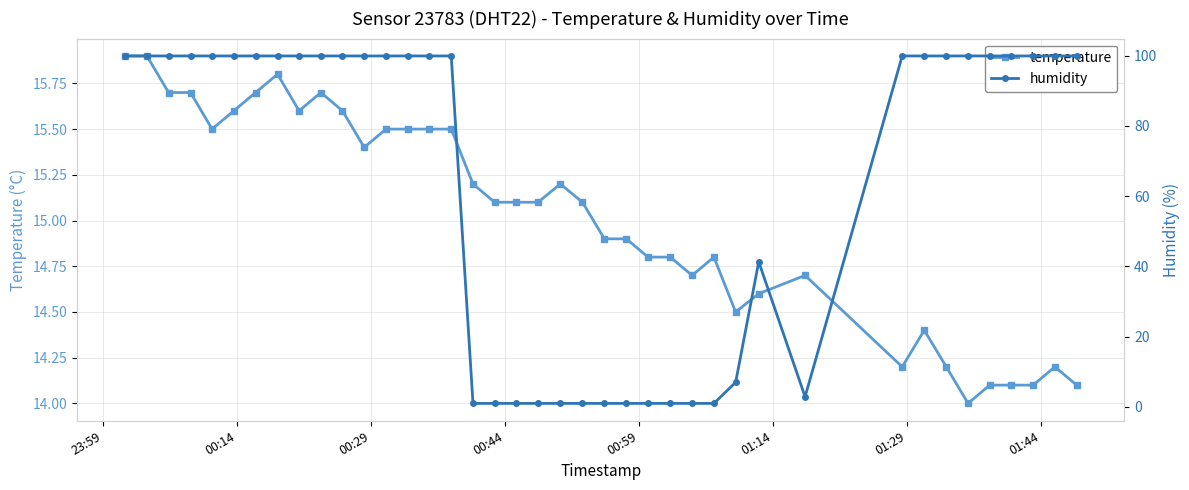

What is the value of the temperature point at the 7th from the left?

15.7